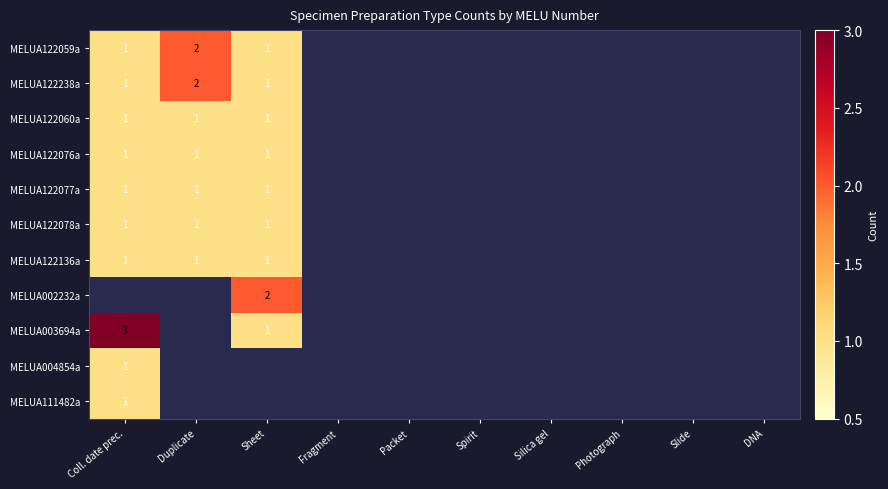

Which category has the highest value in the MELUA122136a series?

Coll. date prec.